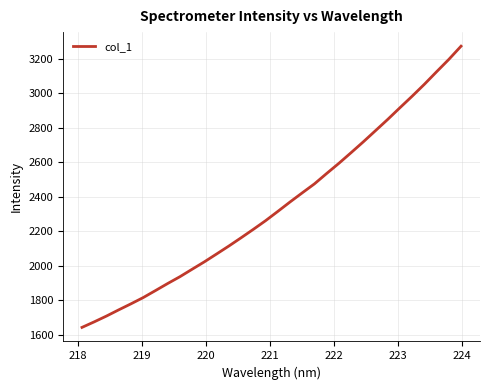

What is the smallest value displayed?

1642.9